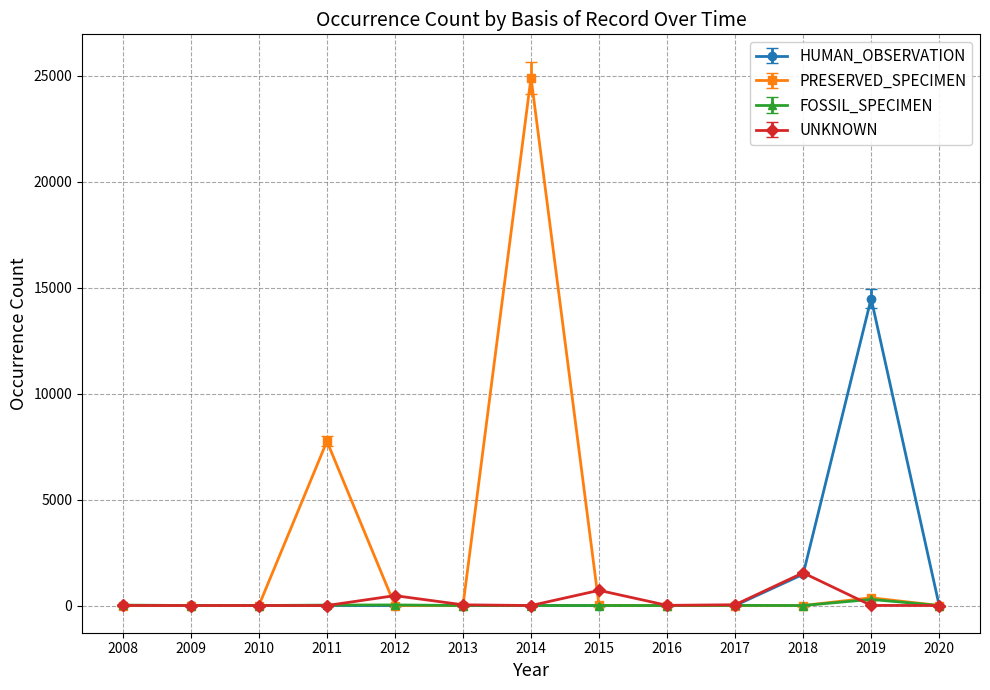

What is the sum of the PRESERVED_SPECIMEN values at 2012 and 2015?

3